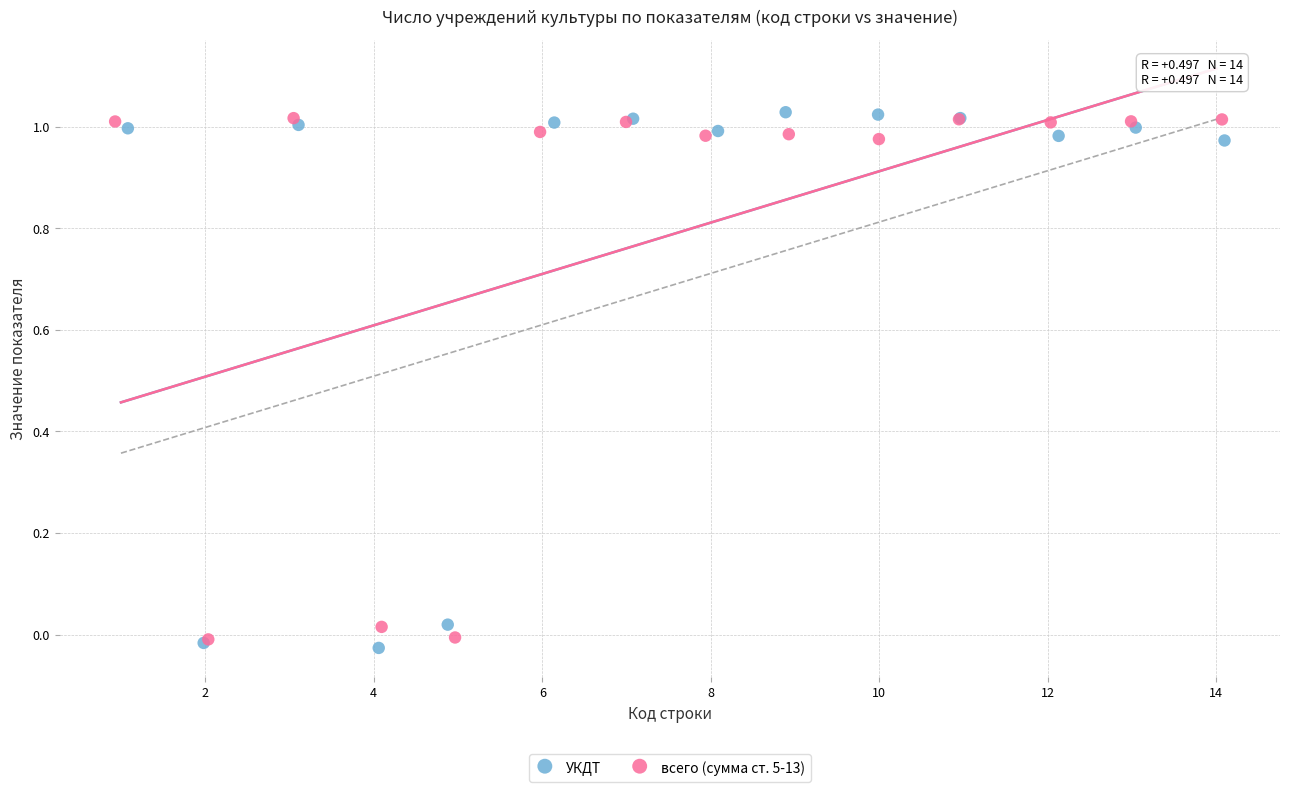

What are all the series names shown in the legend?

УКДТ, всего (сумма ст. 5-13)